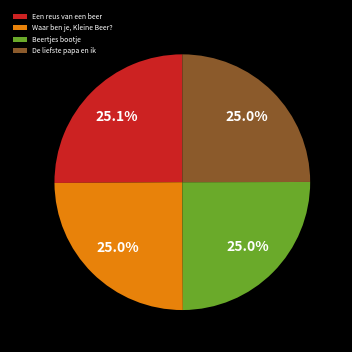

Is it true that De liefste papa en ik is 15% of the pie?

False